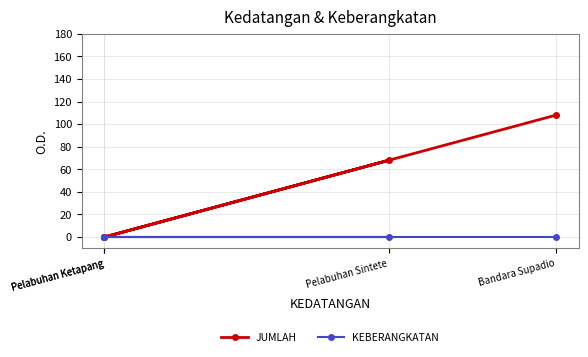

Which has a higher value, Pelabuhan Ketapang or Pelabuhan Sintete?

Pelabuhan Sintete